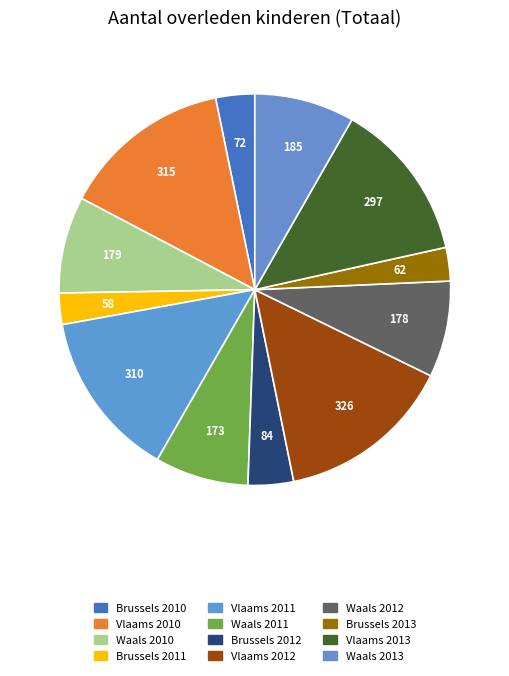

How many slices are in this pie chart?

12